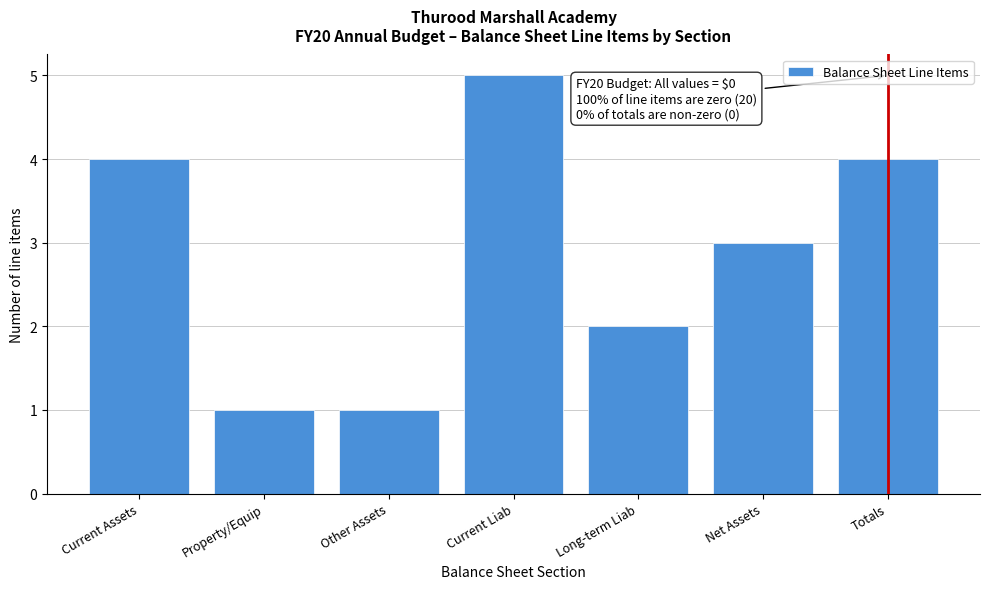

Reading left to right, extract all data points from this chart.

4	1	1	5	2	3	4